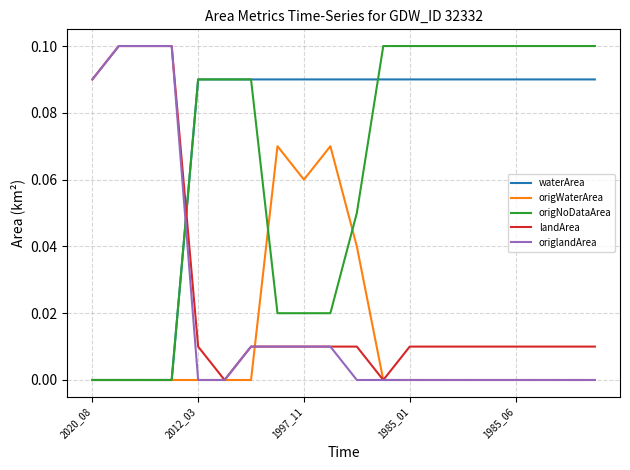

Which series has the largest total across all categories?

waterArea